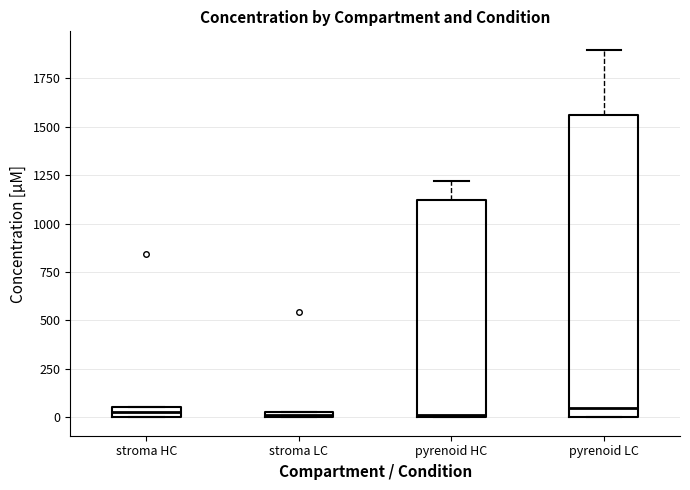

Where does the upper whisker of the box for pyrenoid LC end on the y-axis? The values are not printed on the chart, so give them approximately, as read against the axis.

1900